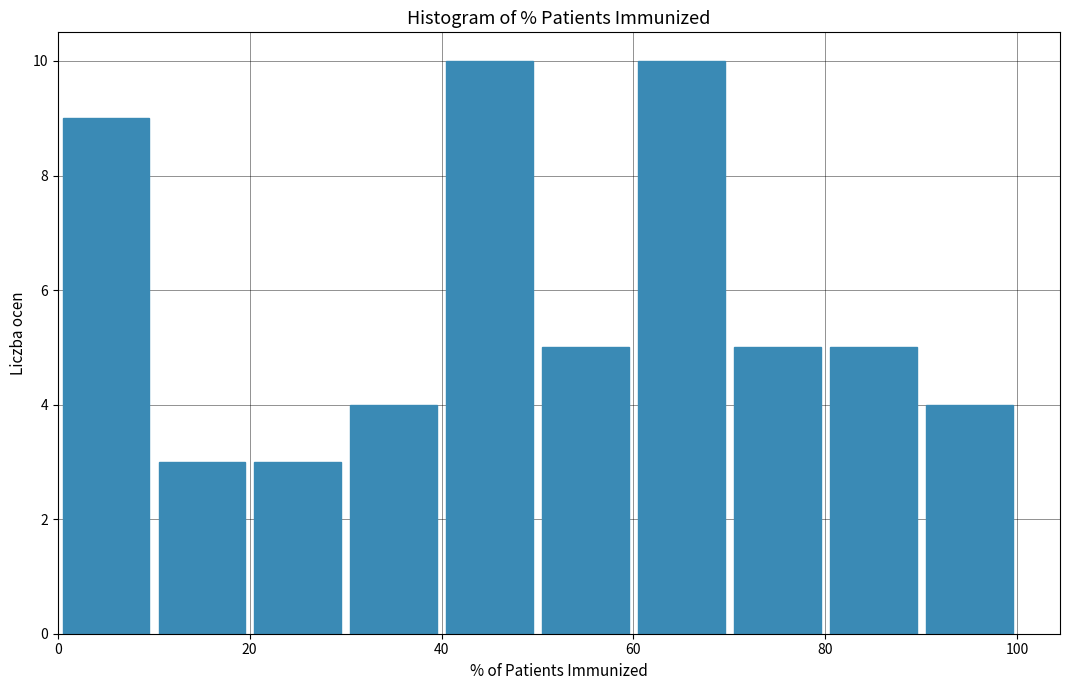

Reading left to right, transcribe this chart: for each bar, give the range it covers on the x-axis and its height. The values are not printed on the chart, so give them approximately, as read against the axis.

0 to 10: 9
10 to 20: 3
20 to 30: 3
30 to 40: 4
40 to 50: 10
50 to 60: 5
60 to 70: 10
70 to 80: 5
80 to 90: 5
90 to 100: 4